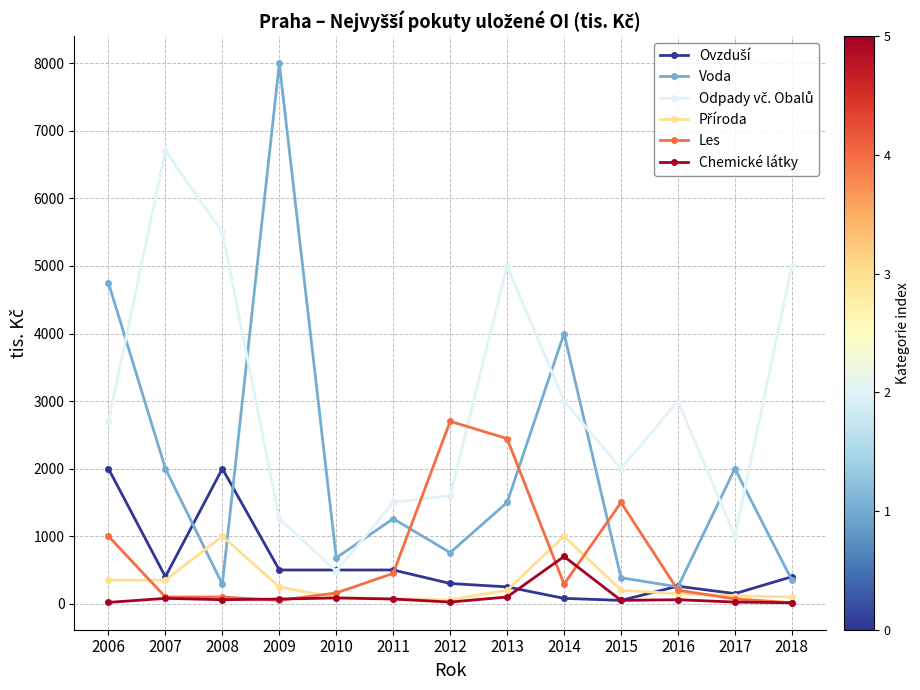

Which series has the largest range (max minus min)?

Voda